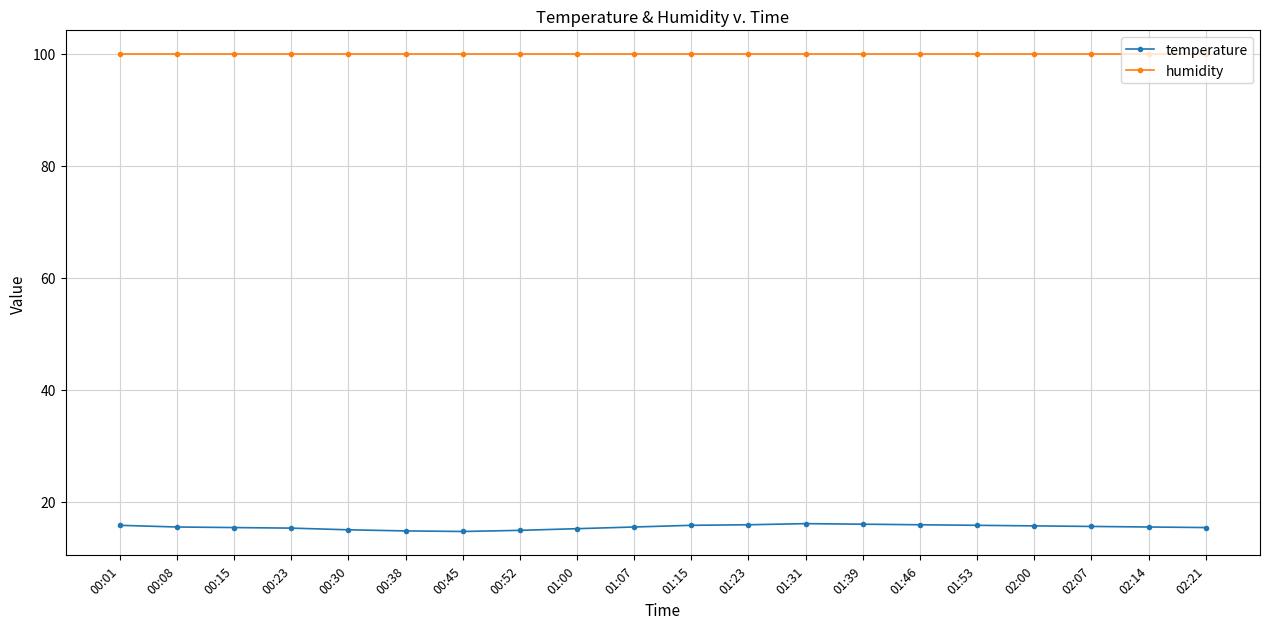

What is the maximum value shown in the chart?

99.9